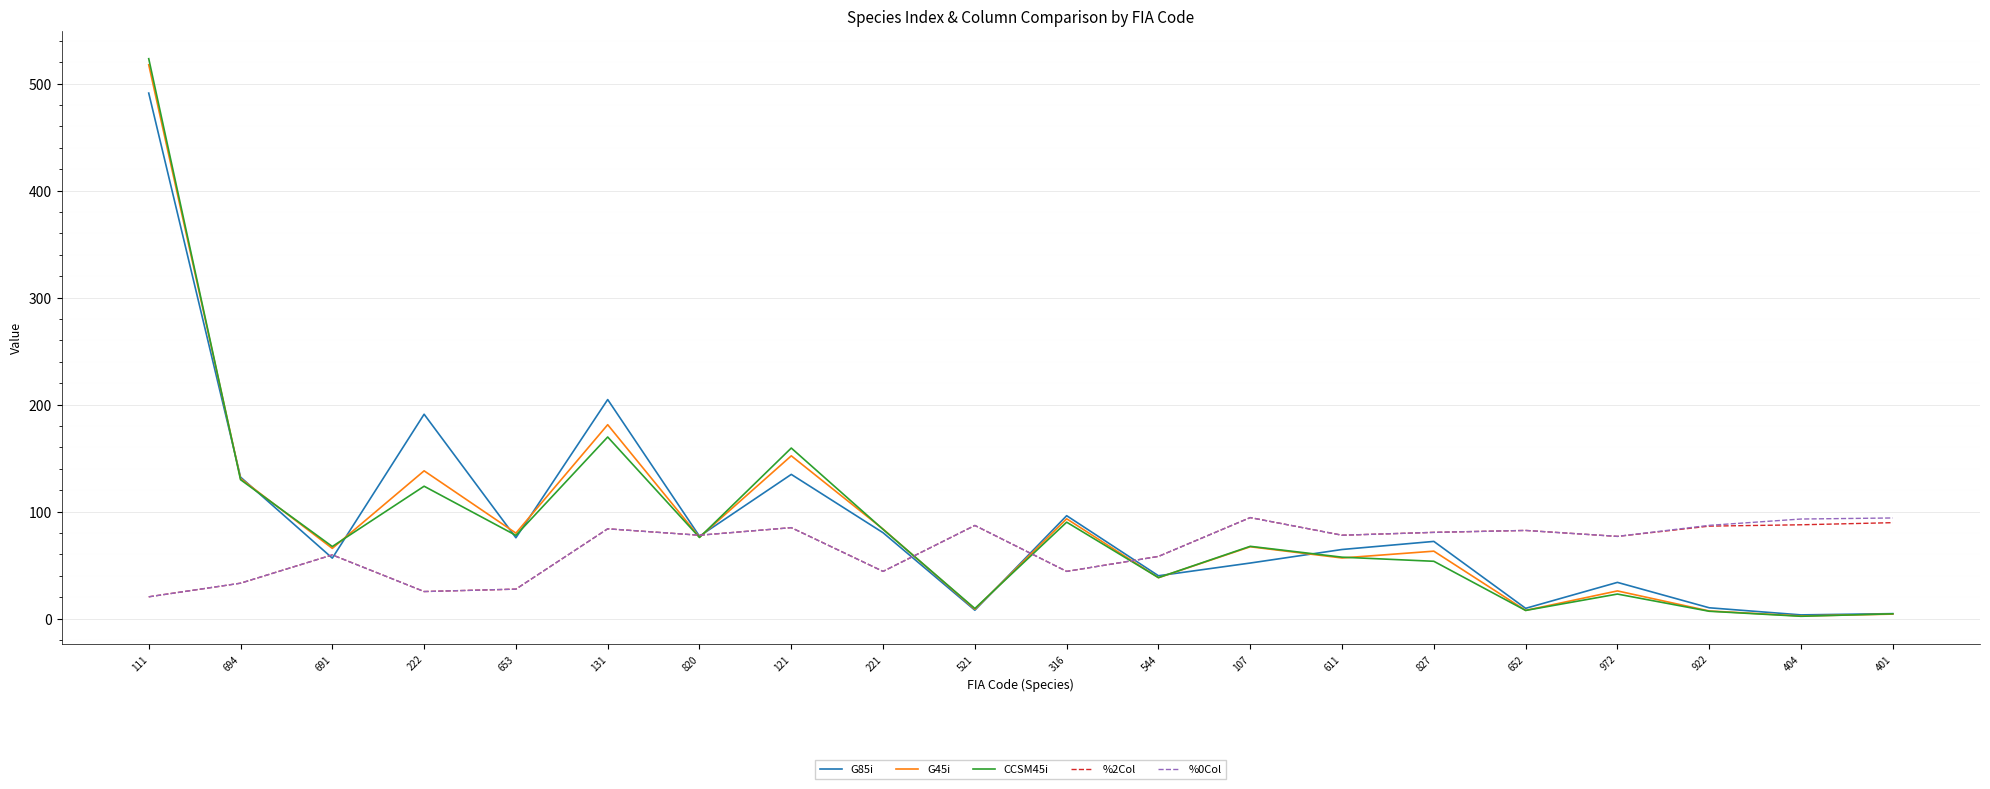

At which category is the sum across all series the highest?

111